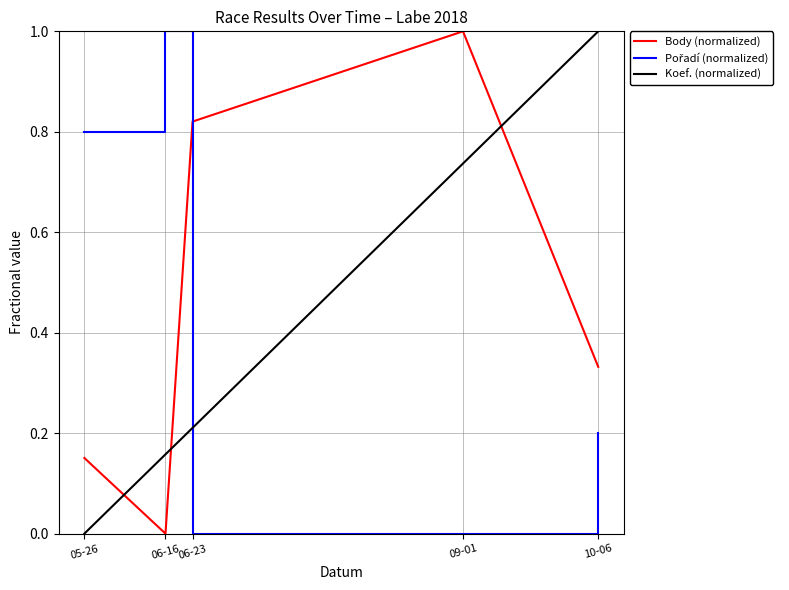

What is the difference between the maximum and minimum values in the Body series?

1.0